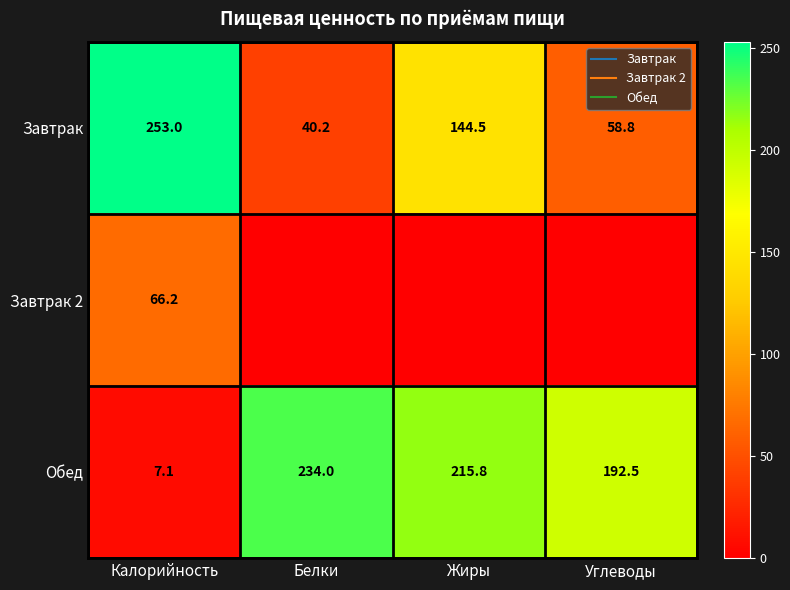

Is it true that Завтрак equals 90.5 at Углеводы?

False